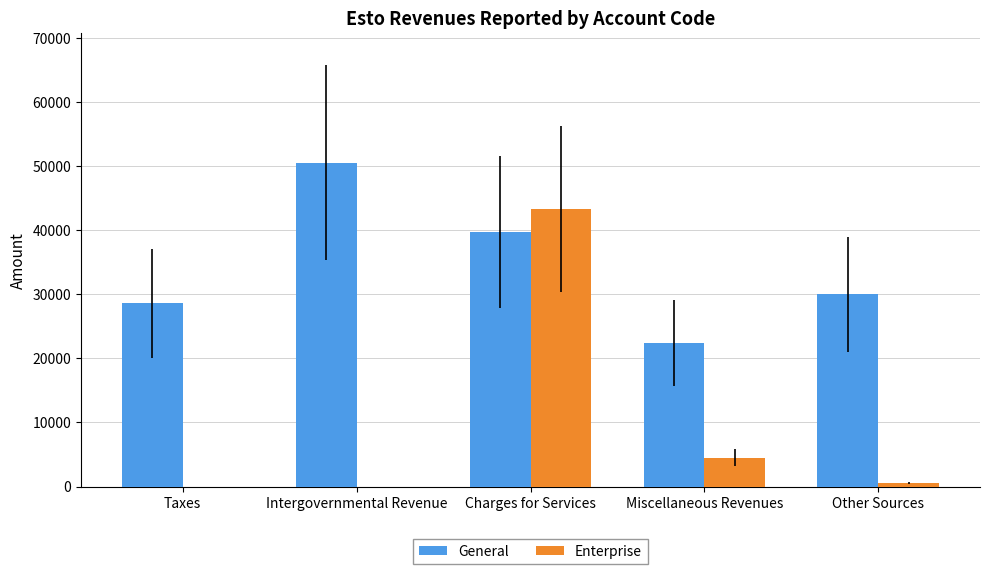

What is the sum of the Enterprise values at Miscellaneous Revenues and Charges for Services?

47773